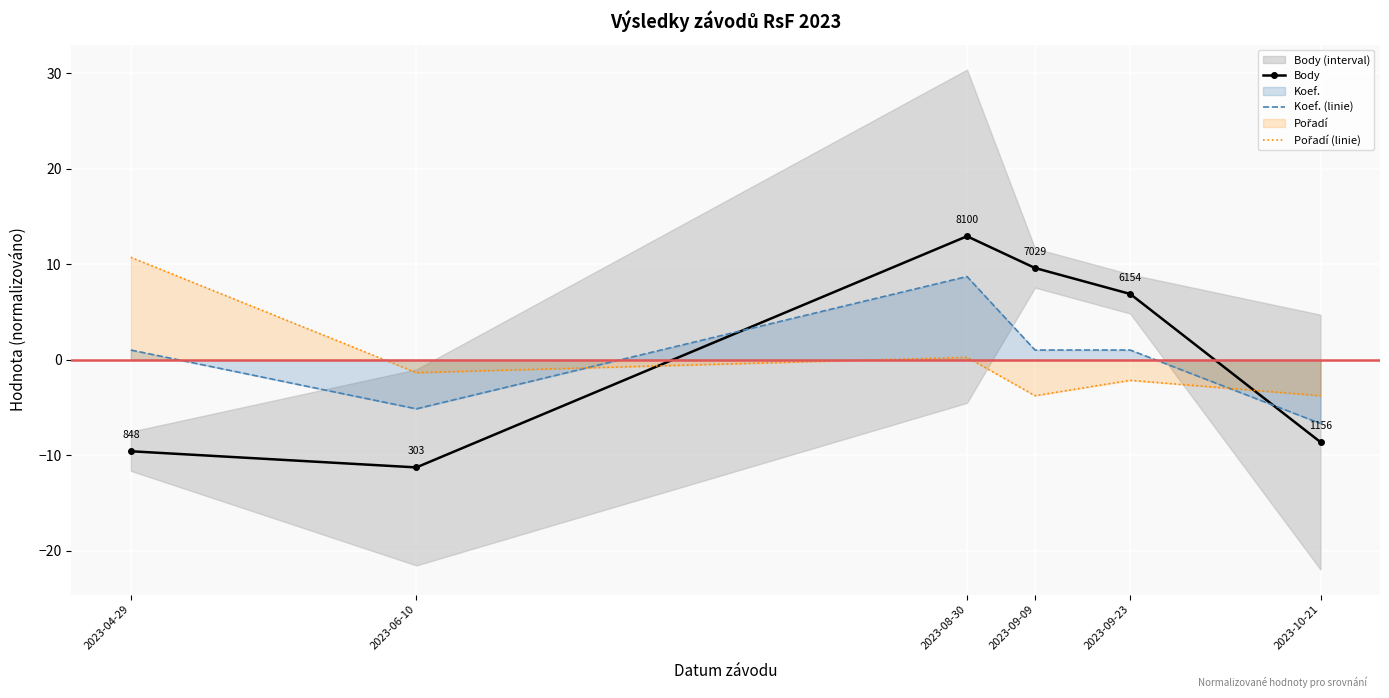

At which category does Koef. (linie) reach its first local valley?

2023-06-10